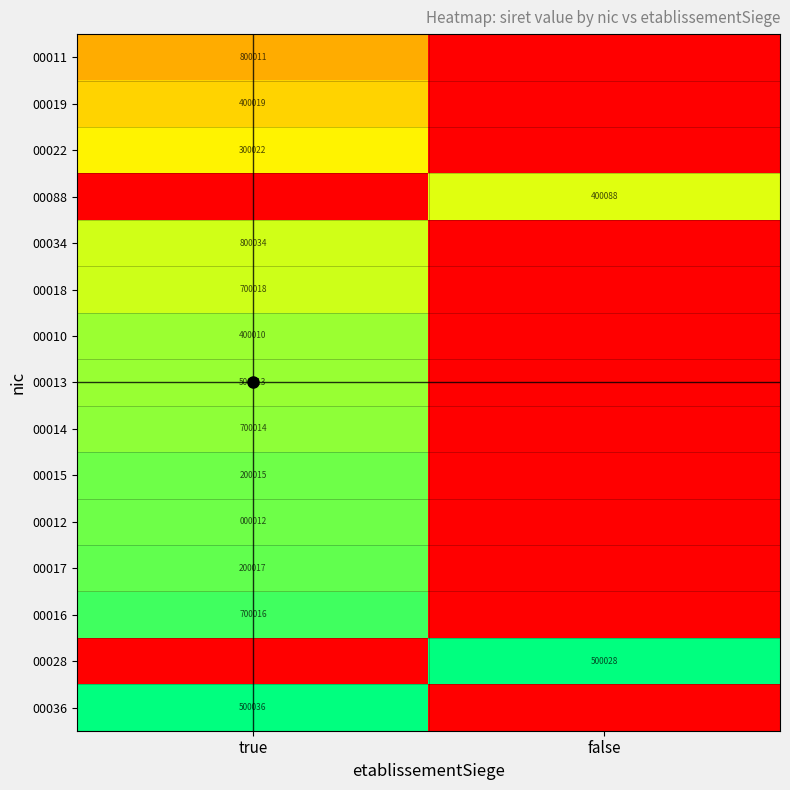

At false, list the series in order from largest to smallest.

00028, 00088, 00011, 00019, 00022, 00034, 00018, 00010, 00013, 00014, 00015, 00012, 00017, 00016, 00036